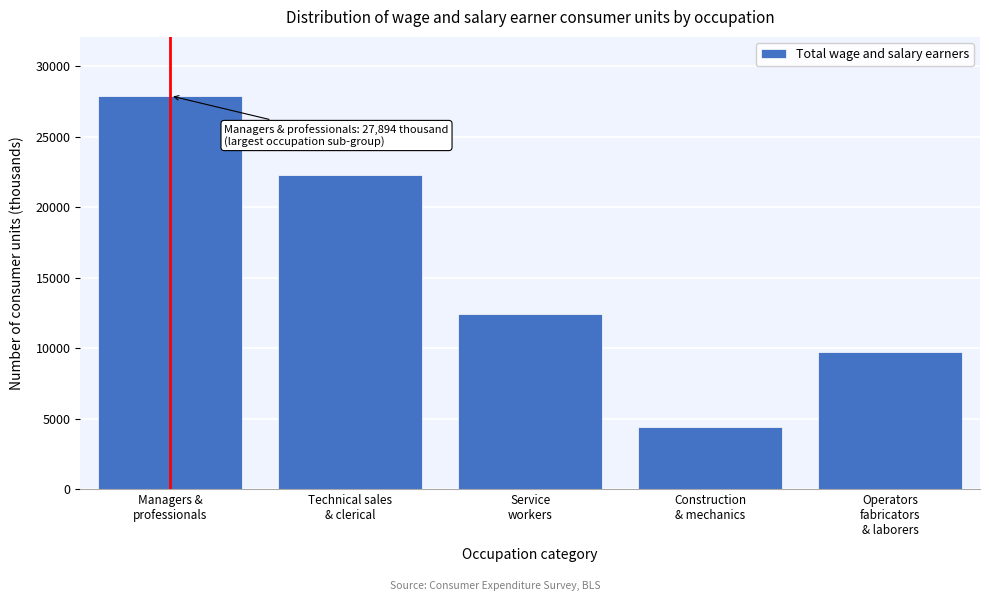

Reading left to right, extract all data points from this chart.

27894	22305	12424	4392	9703